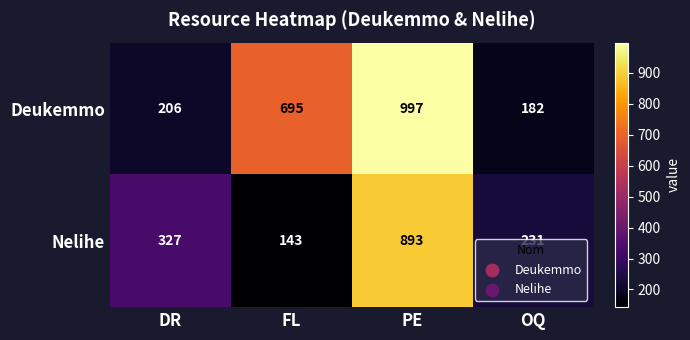

List the labels in order of Nelihe value, smallest first.

FL, OQ, DR, PE